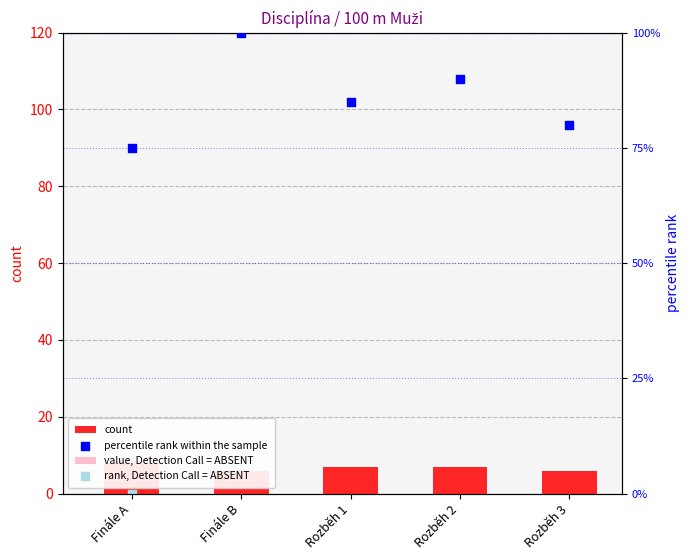

Is the value of count at Rozběh 2 greater than the value of percentile rank within the sample at Finále B?

No